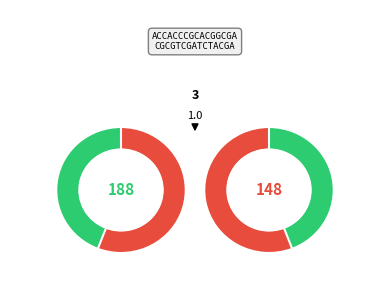

Does any single category account for the majority?

No